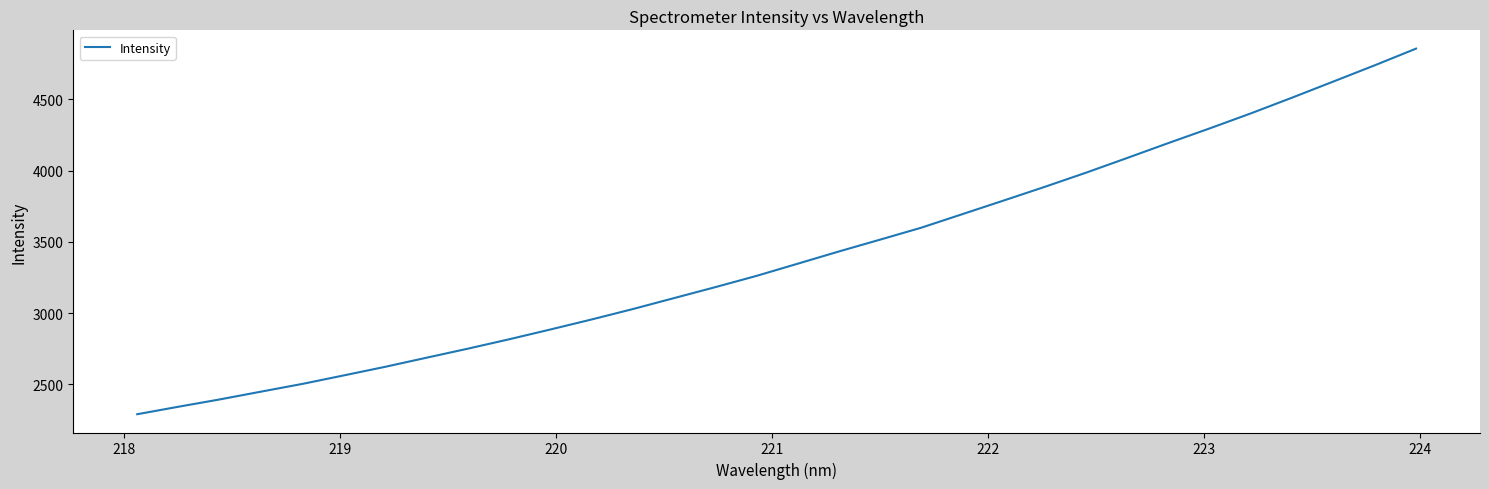

Reading left to right, extract all data points from this chart.

2290.2	2342.8	2394.1	2448.8	2503.0	2562.5	2622.6	2686.4	2749.8	2815.6	2884.4	2954.8	3028.0	3105.0	3181.9	3261.0	3346.5	3432.5	3515.7	3599.7	3695.1	3790.5	3886.9	3986.2	4089.7	4194.4	4297.1	4402.7	4513.0	4626.0	4739.4	4856.2